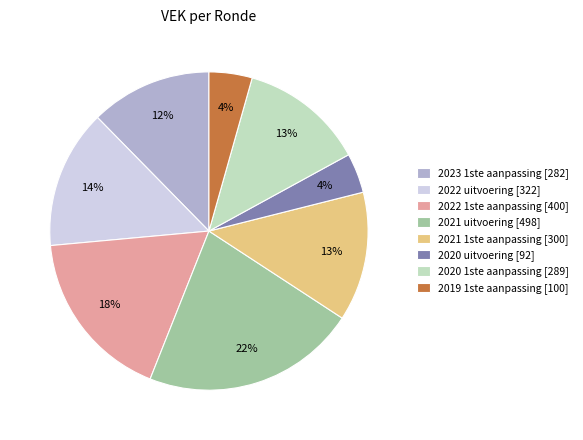

Is there a majority slice in this chart?

No